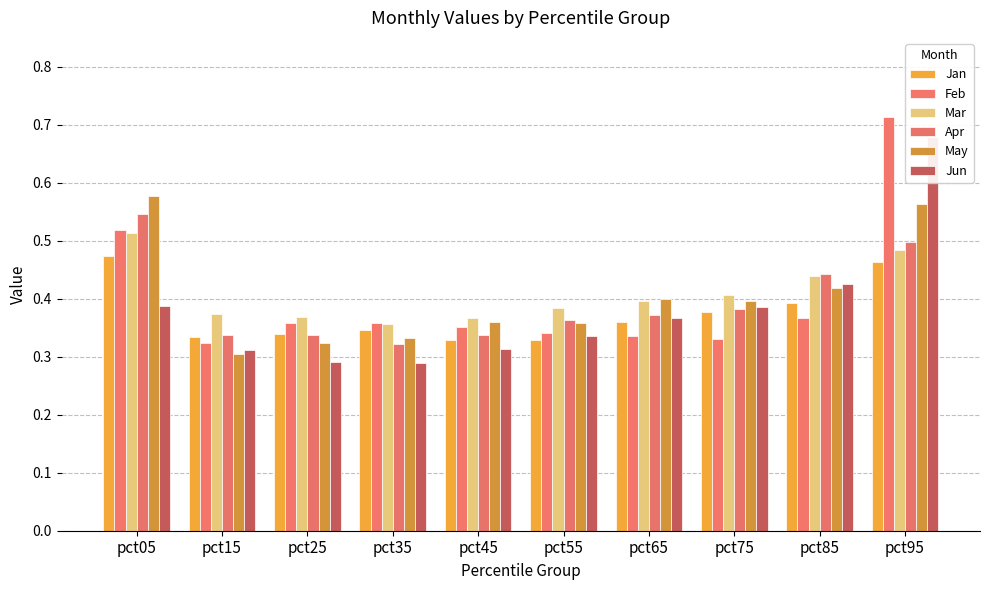

Between pct05 and pct75, which series saw the biggest shift?

Feb